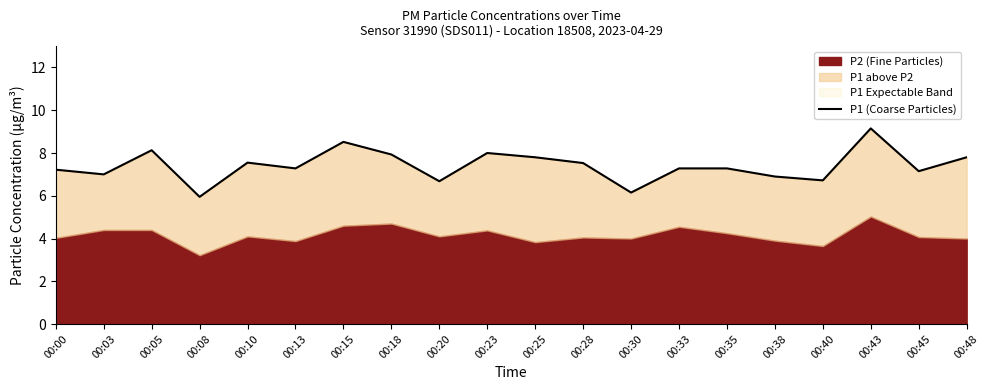

True or false: there are more than 0 points higher than both neighbors.

True